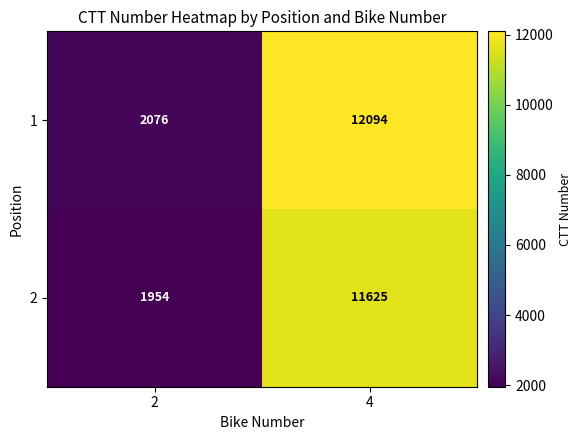

What is the sum of the 1 values at 2 and 4?

14170